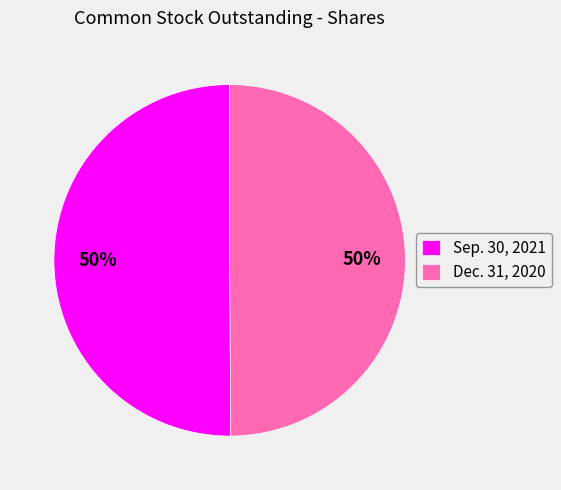

To the nearest percent, what is the average slice percentage?

50%